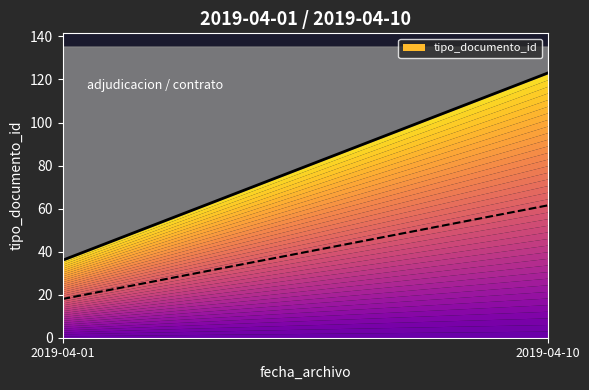

How many data points does each series have?

6